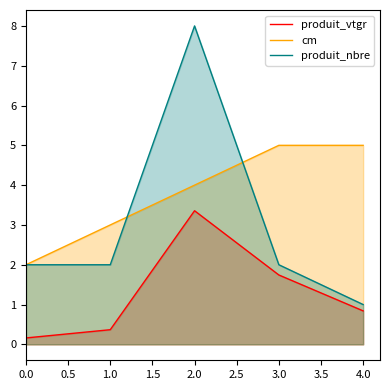

Is it true that cm equals 1.3 at 3.0?

False